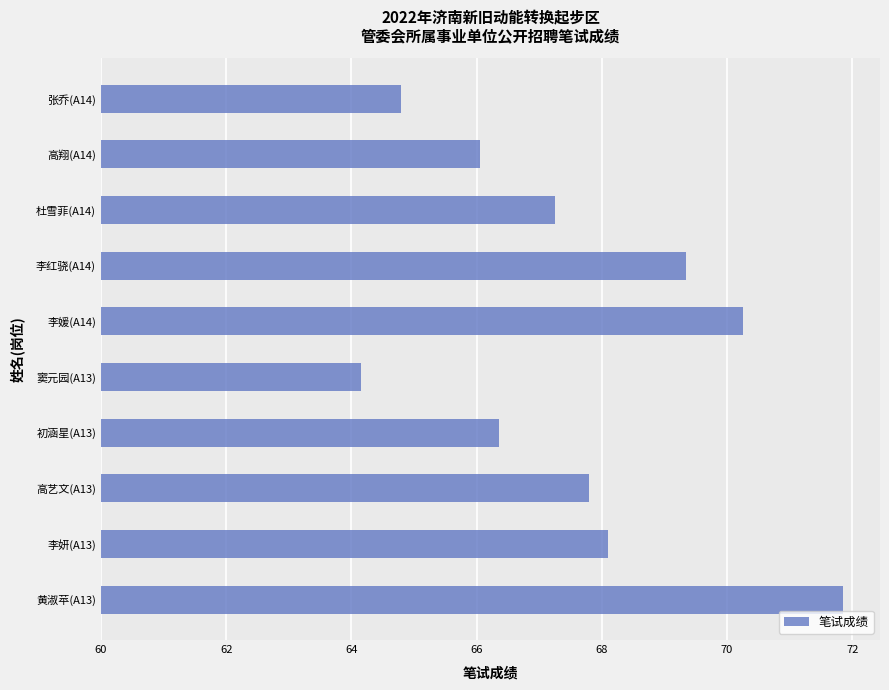

What is the difference between the second highest and minimum values?

6.1